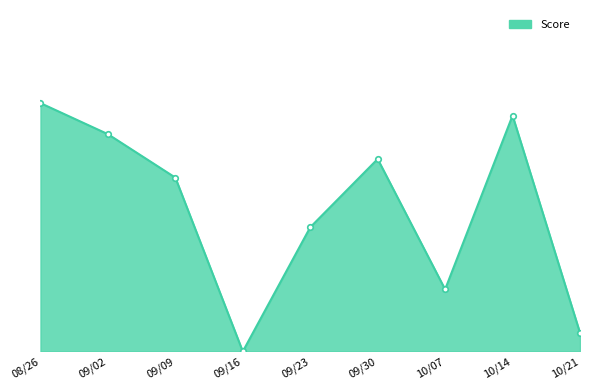

At which label is the value closest to 20?

09/23